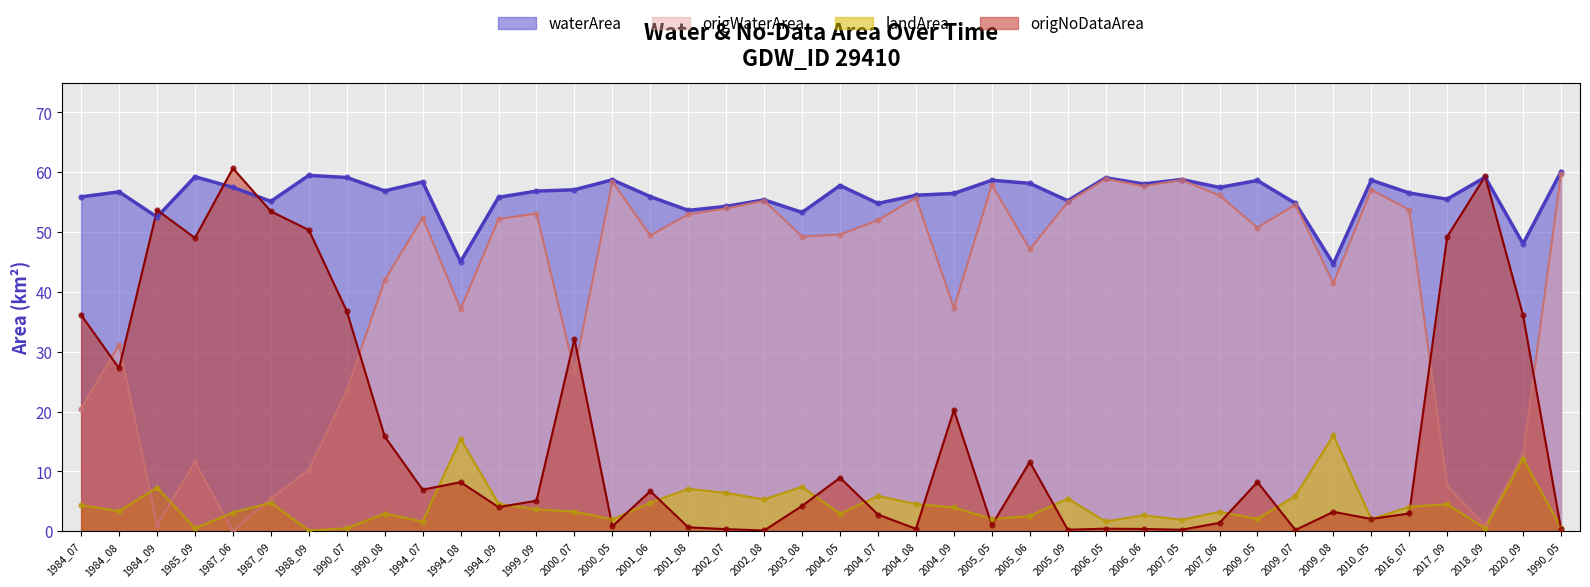

At how many categories does at least one series exceed 23?

40